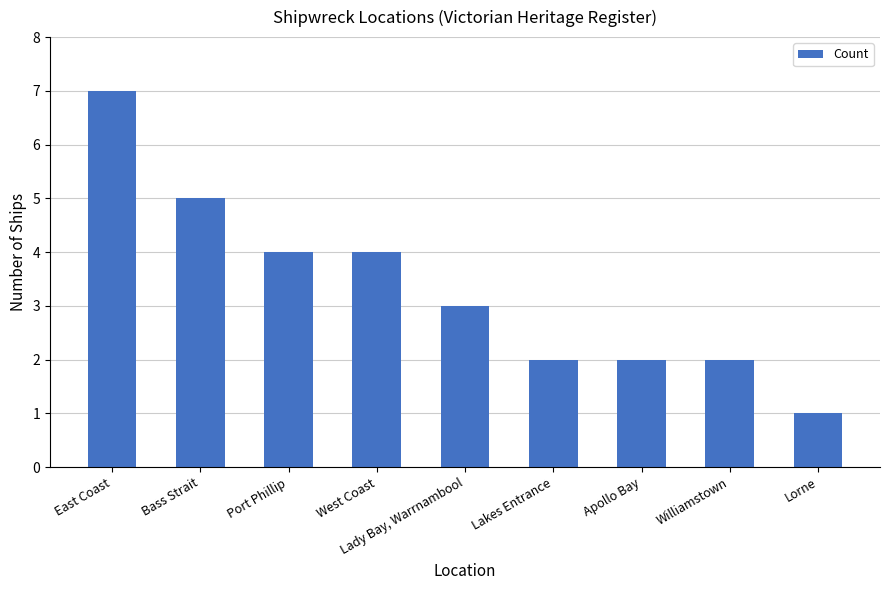

What value does the data have at West Coast?

4